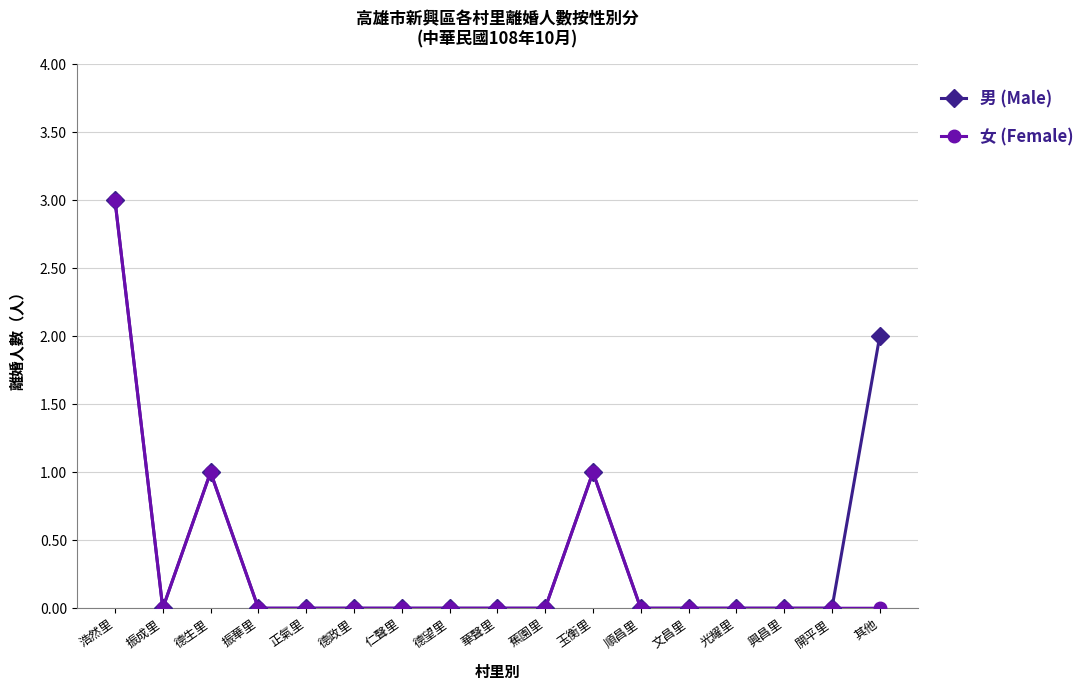

Which series has the largest total across all categories?

男 (Male)